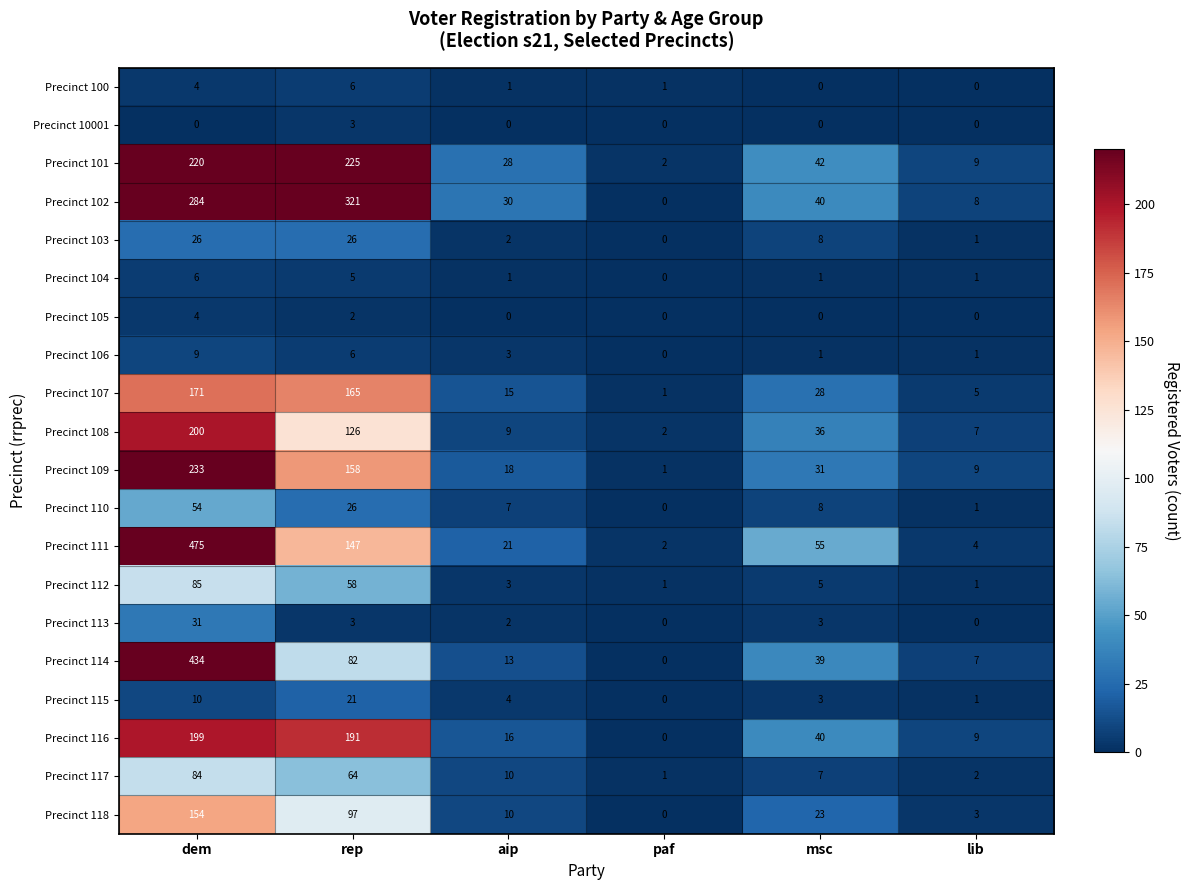

Count the number of data series in this chart.

20